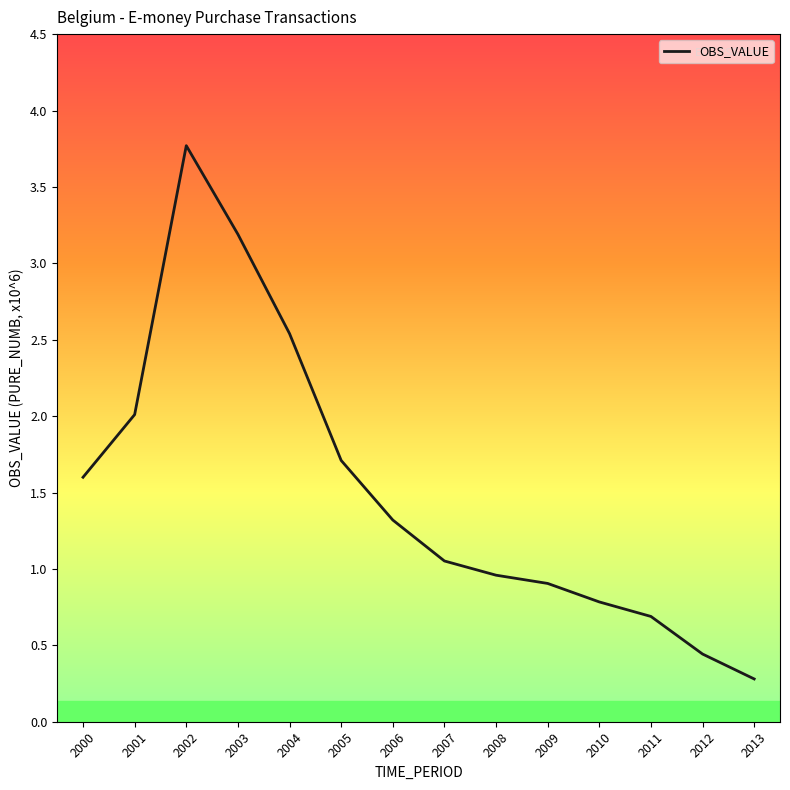

What is the difference between the values at 2000 and 2004?

0.9